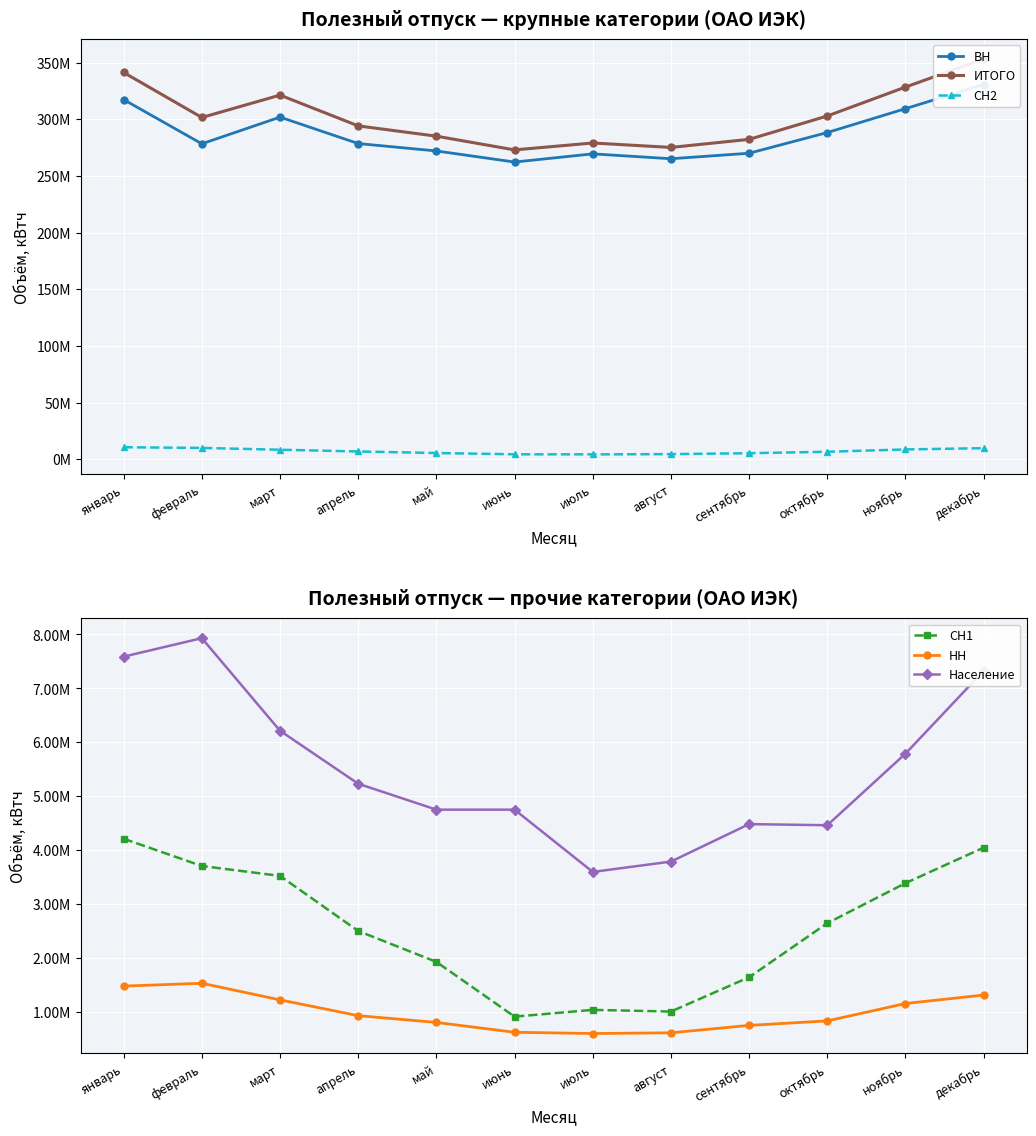

Reading left to right, extract all data points from this chart.

ВН: январь=317289334	февраль=278312755	март=301844803	апрель=278533612	май=271999807	июнь=262213404	июль=269429623	август=265126901	сентябрь=269980367	октябрь=288237461	ноябрь=309308219	декабрь=330595079
ИТОГО: январь=341216795	февраль=301523124	март=321256598	апрель=294111187	май=285035238	июнь=272923354	июль=279024613	август=275106444	сентябрь=282235607	октябрь=302849750	ноябрь=328351814	декабрь=353117938
СН2: январь=10644600	февраль=10037136	март=8445648	апрель=6905973	май=5543916	июнь=4414488	июль=4351846	август=4562003	сентябрь=5370124	октябрь=6662761	ноябрь=8702931	декабрь=9832252
СН1: январь=4213126	февраль=3708120	март=3524625	апрель=2504230	май=1930777	июнь=916549	июль=1041690	август=1011050	сентябрь=1646455	октябрь=2648346	ноябрь=3390777	декабрь=4048766
НН: январь=1482203	февраль=1535003	март=1227198	апрель=934741	май=808818	июнь=626993	июль=603355	август=616753	сентябрь=754306	октябрь=837768	ноябрь=1159689	декабрь=1316696
Население: январь=7587532	февраль=7930110	март=6214324	апрель=5232631	май=4751920	июнь=4751920	июль=3598099	август=3789737	сентябрь=4484355	октябрь=4463414	ноябрь=5790198	декабрь=7325145